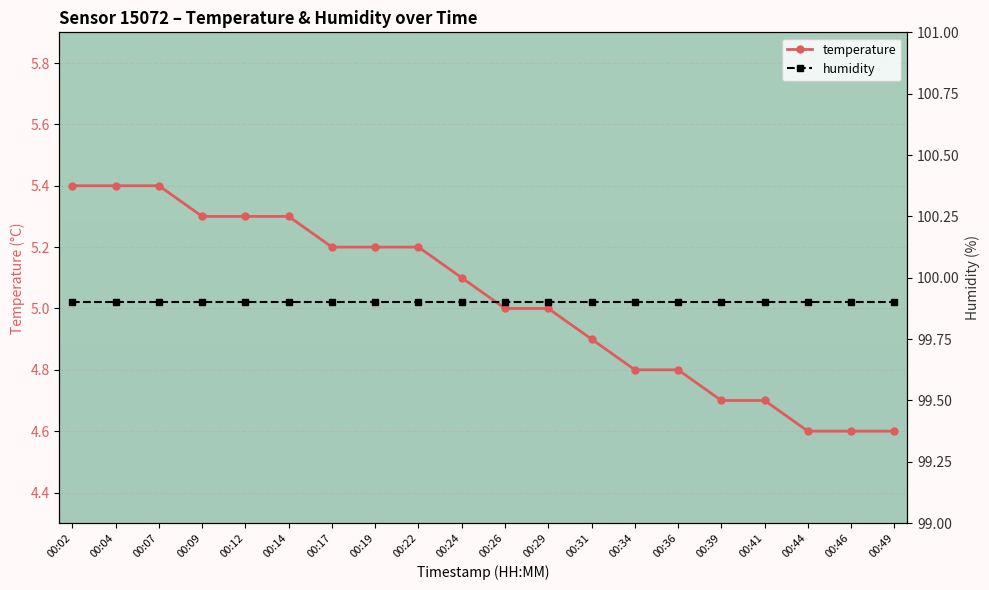

True or false: humidity and temperature intersect in this chart.

False